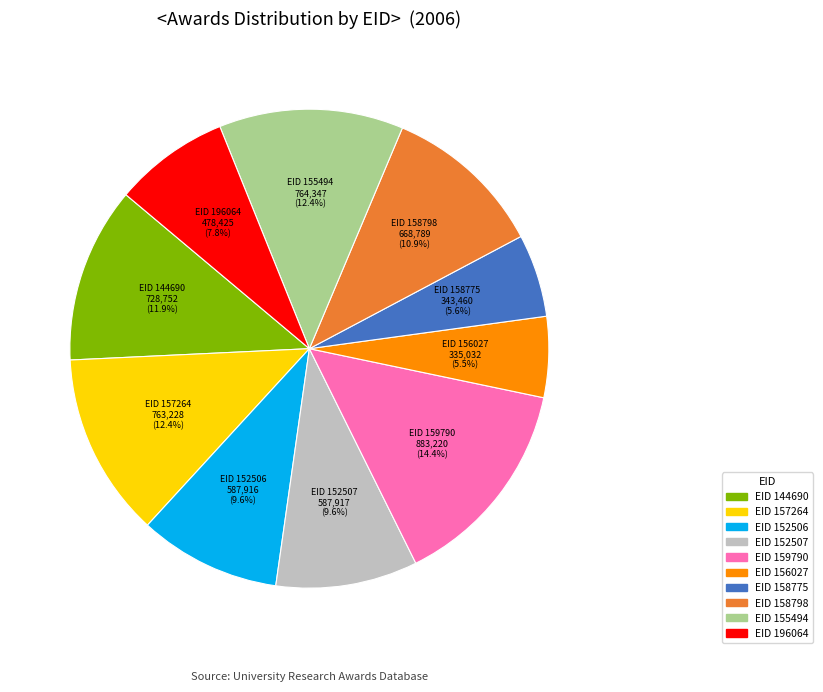

Is there any slice that represents more than half of the pie?

No